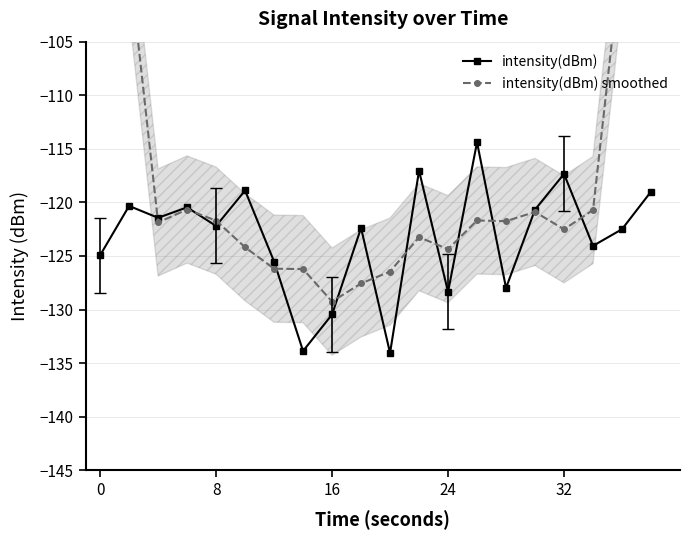

In intensity(dBm), how many points are lower than both neighbors (excluding endpoints)?

7